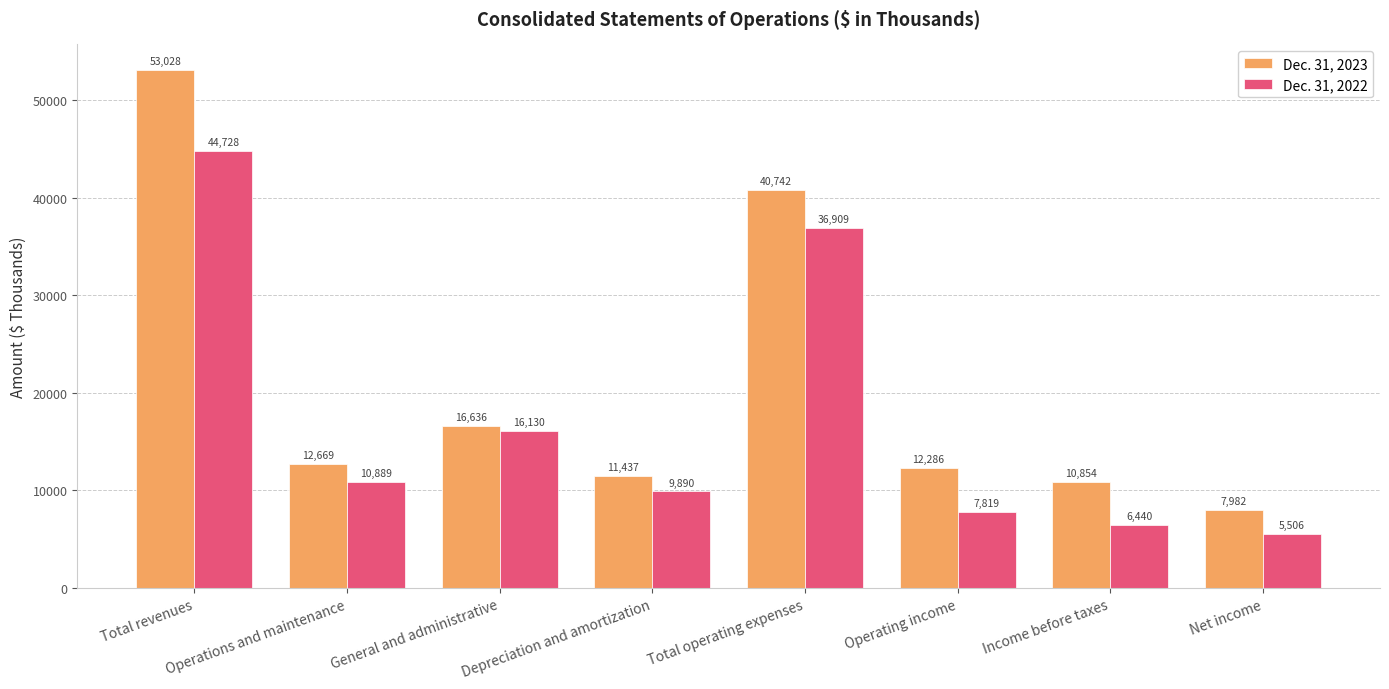

What is the highest value of the Dec. 31, 2022 series?

44728